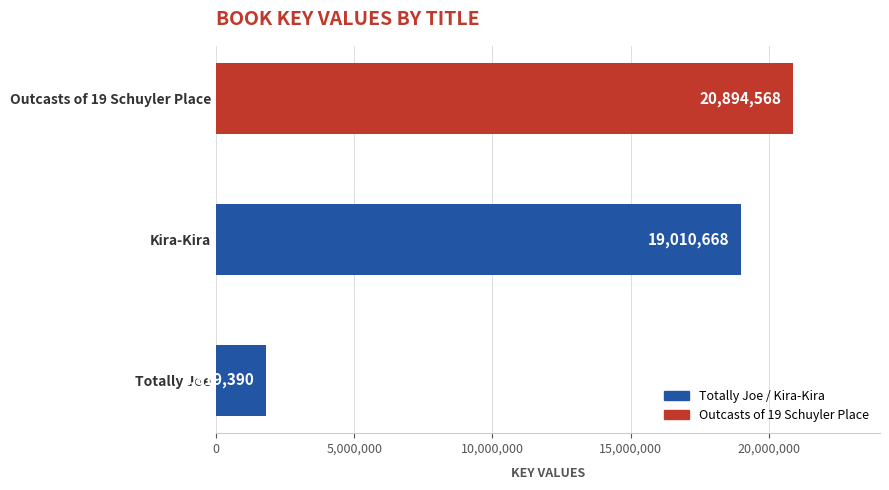

Rank the categories by value from lowest to highest.

Totally Joe, Kira-Kira, Outcasts of 19 Schuyler Place